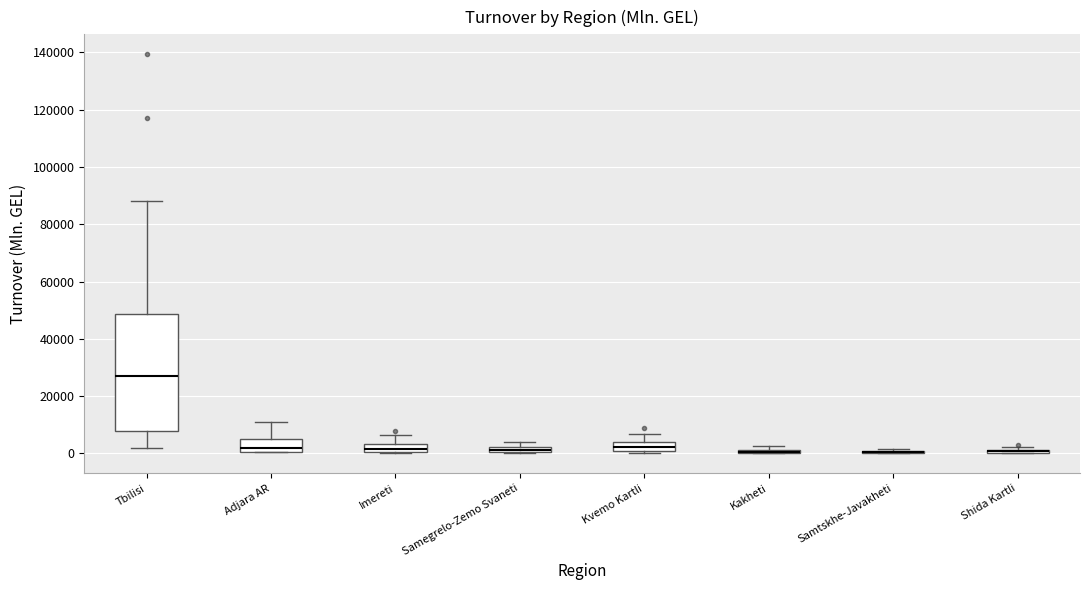

Comparing the boxes themselves (not the whiskers), which one is the tallest?

Tbilisi